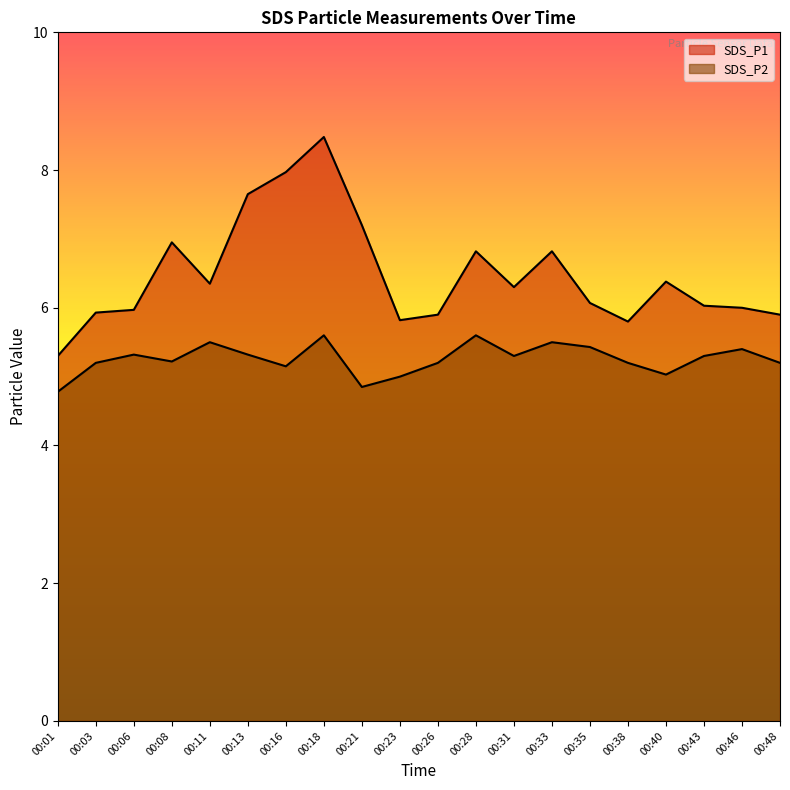

Rank the categories by SDS_P2 value from lowest to highest.

00:01, 00:21, 00:23, 00:40, 00:16, 00:03, 00:26, 00:38, 00:48, 00:08, 00:31, 00:43, 00:06, 00:13, 00:46, 00:35, 00:11, 00:33, 00:18, 00:28